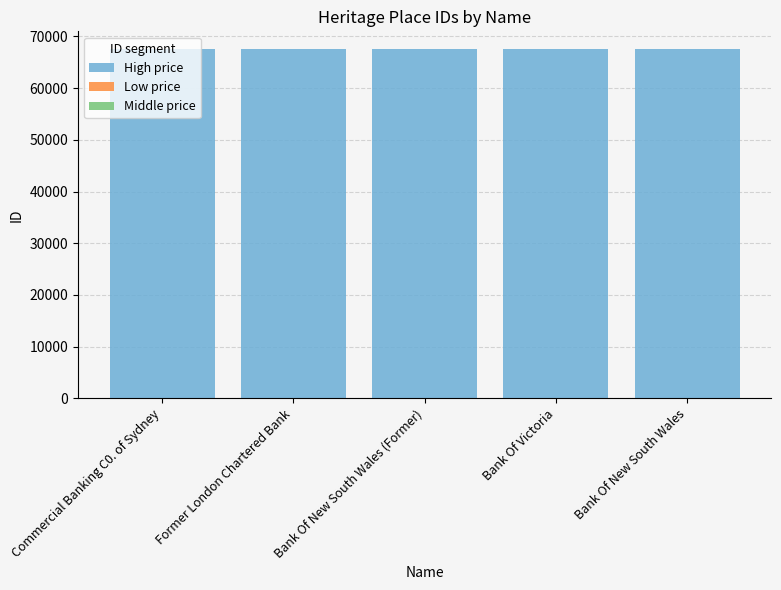

True or false: High price has a value of 27356 at Bank Of Victoria.

False